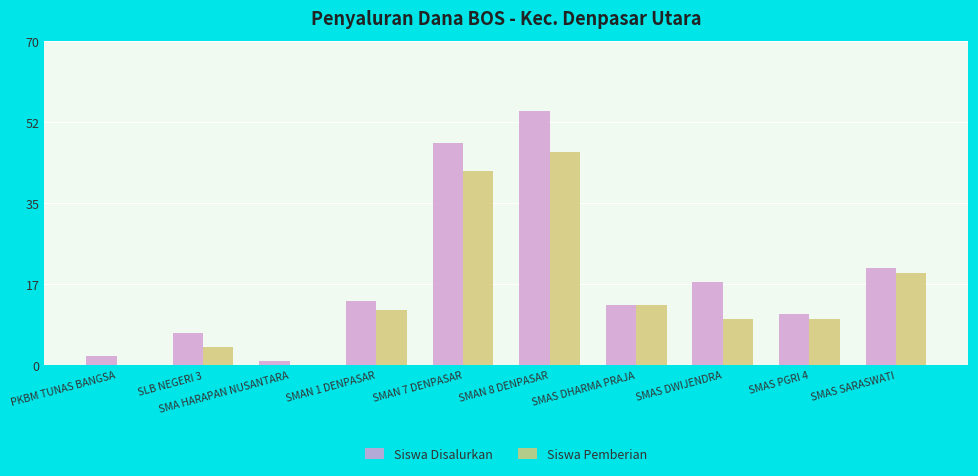

How many series are shown in this chart?

2